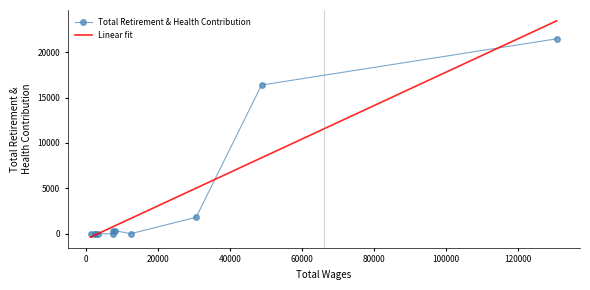

Is it true that the value at 8081.0 is 151?

False